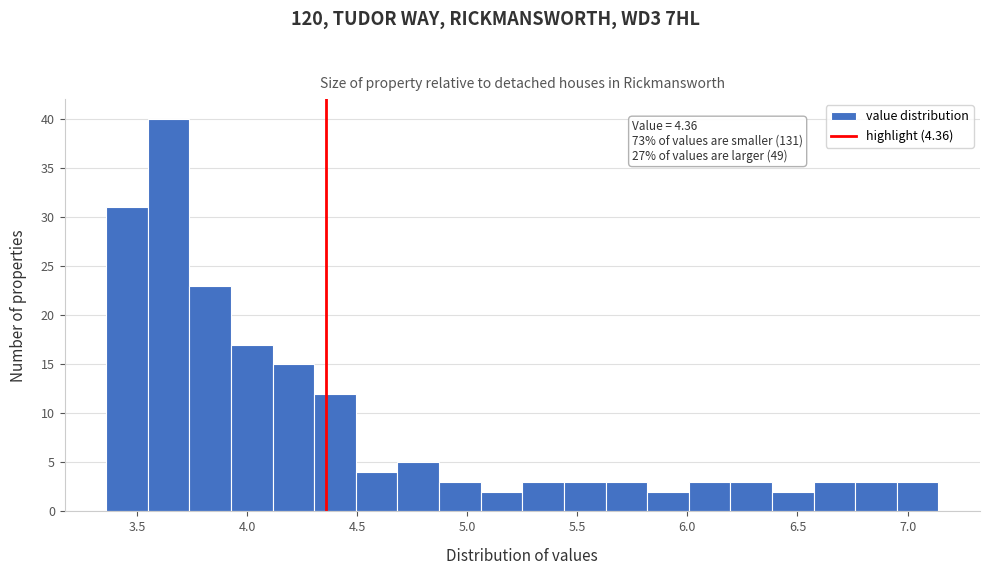

Read against the x-axis, roughly where is the centre of the tallest bar?

3.65